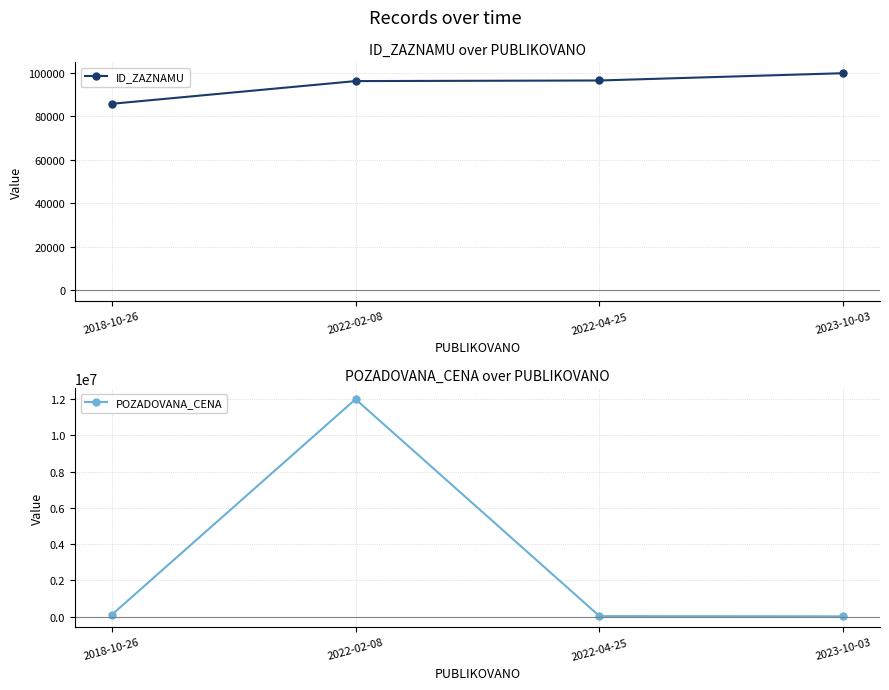

List the series in order of their overall mean, highest first.

POZADOVANA_CENA, ID_ZAZNAMU